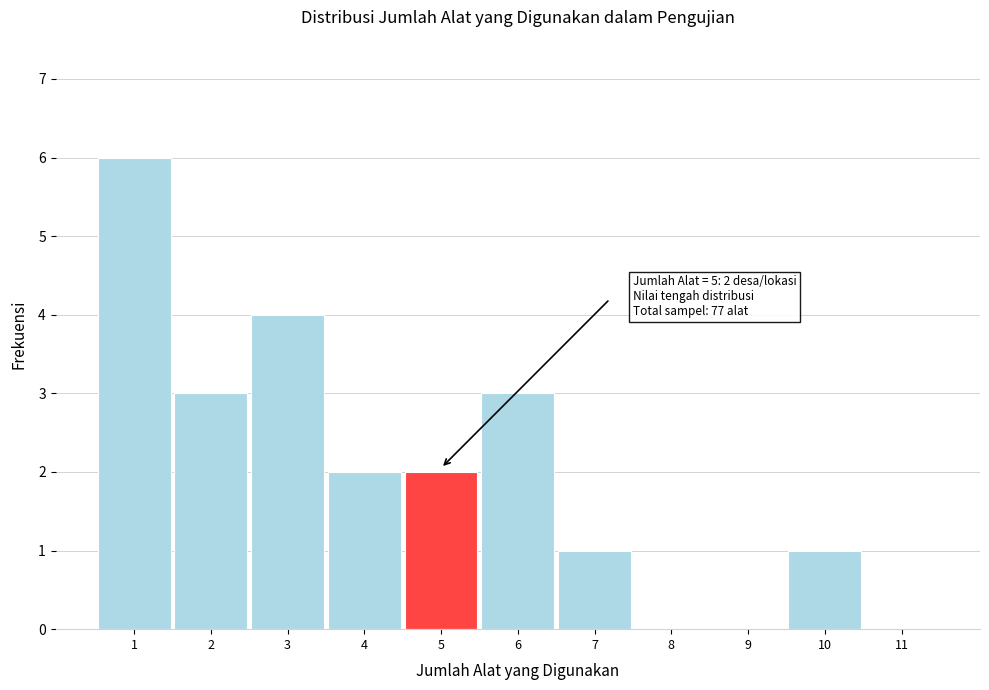

Over which range of the x-axis is the bar tallest?

0.5 to 1.5